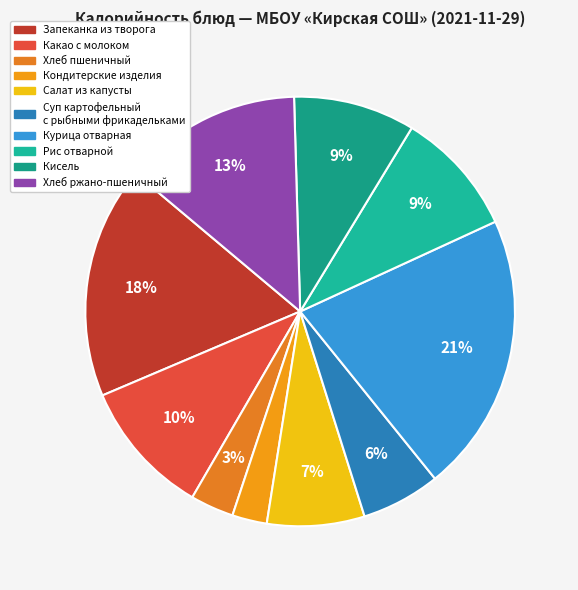

Count the number of slices in the pie.

10